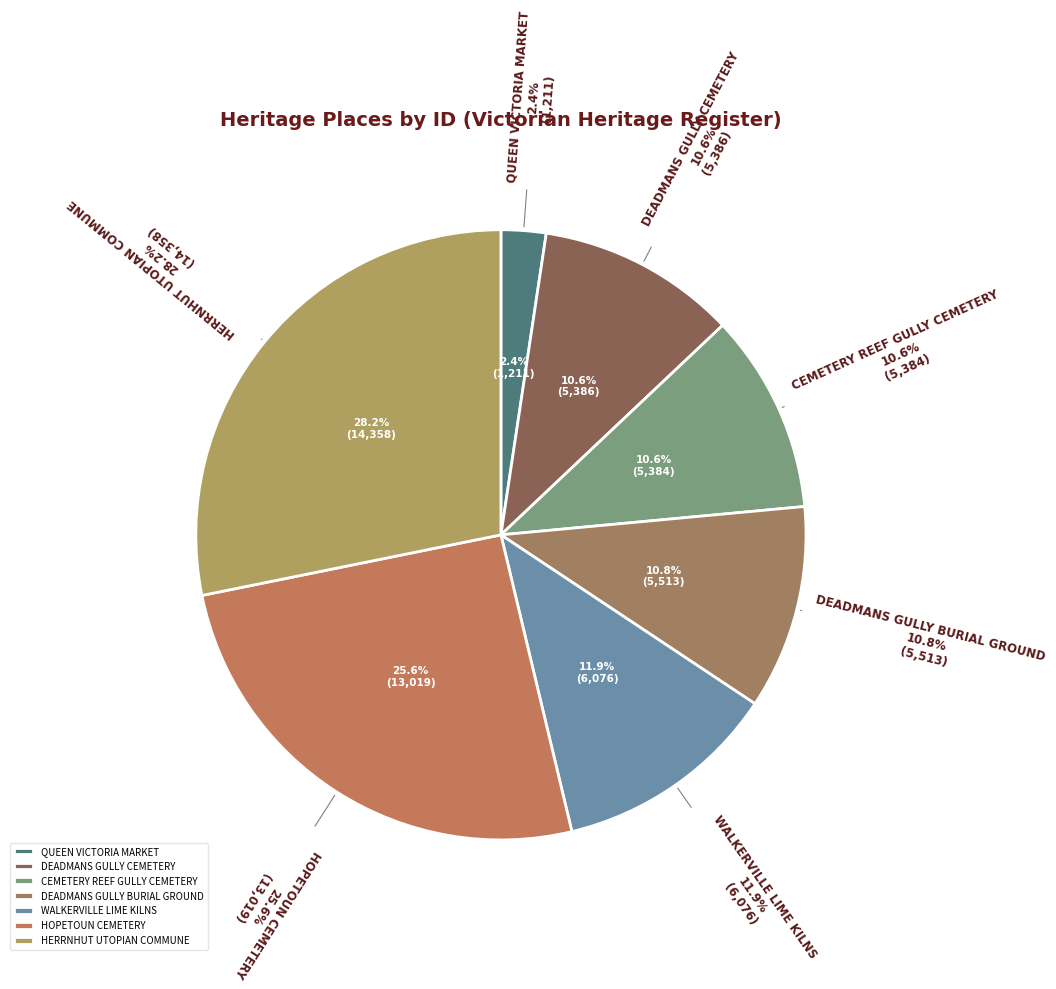

What percentage is NOT represented by CEMETERY REEF GULLY CEMETERY?

89.4%